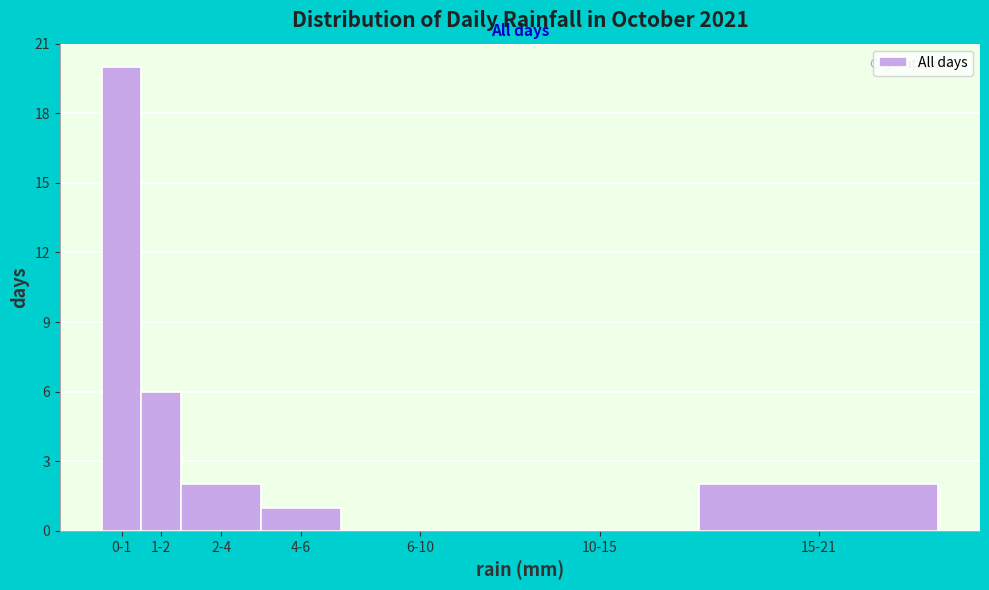

Reading right to left, what are all the values shown in this chart?

15-21=2	10-15=0	6-10=0	4-6=1	2-4=2	1-2=6	0-1=20